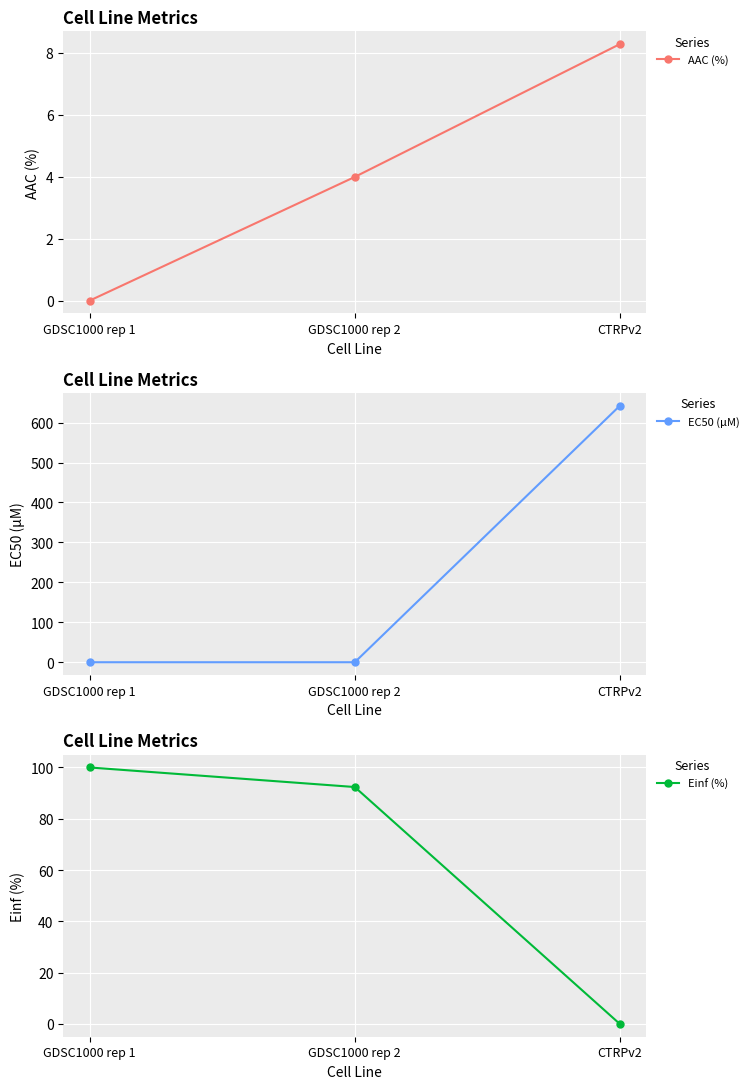

At which label does AAC (%) first exceed 3?

GDSC1000 rep 2